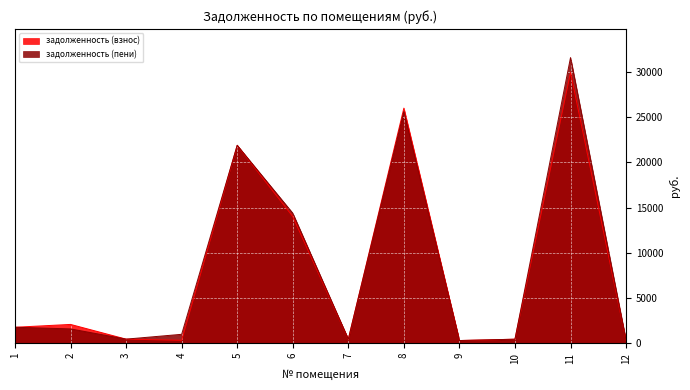

What is the spread (max minus min) of values at 4?

660.7